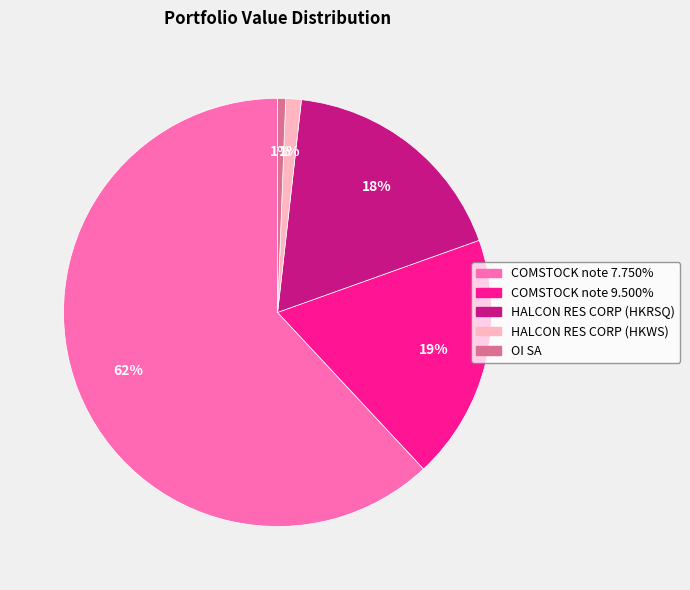

To the nearest percent, what is the average slice percentage?

20%